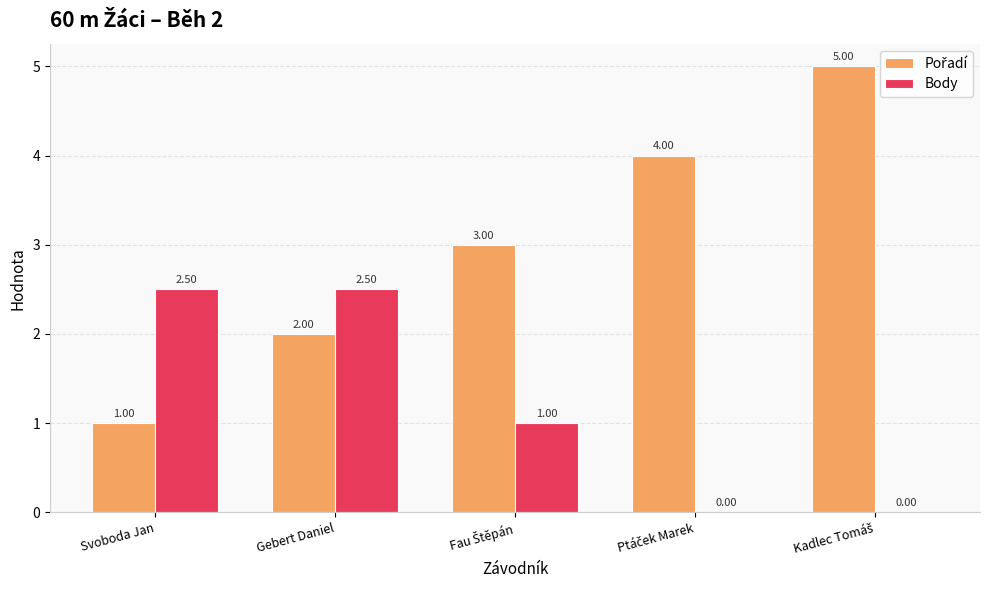

Read the Body value at Svoboda Jan.

2.5